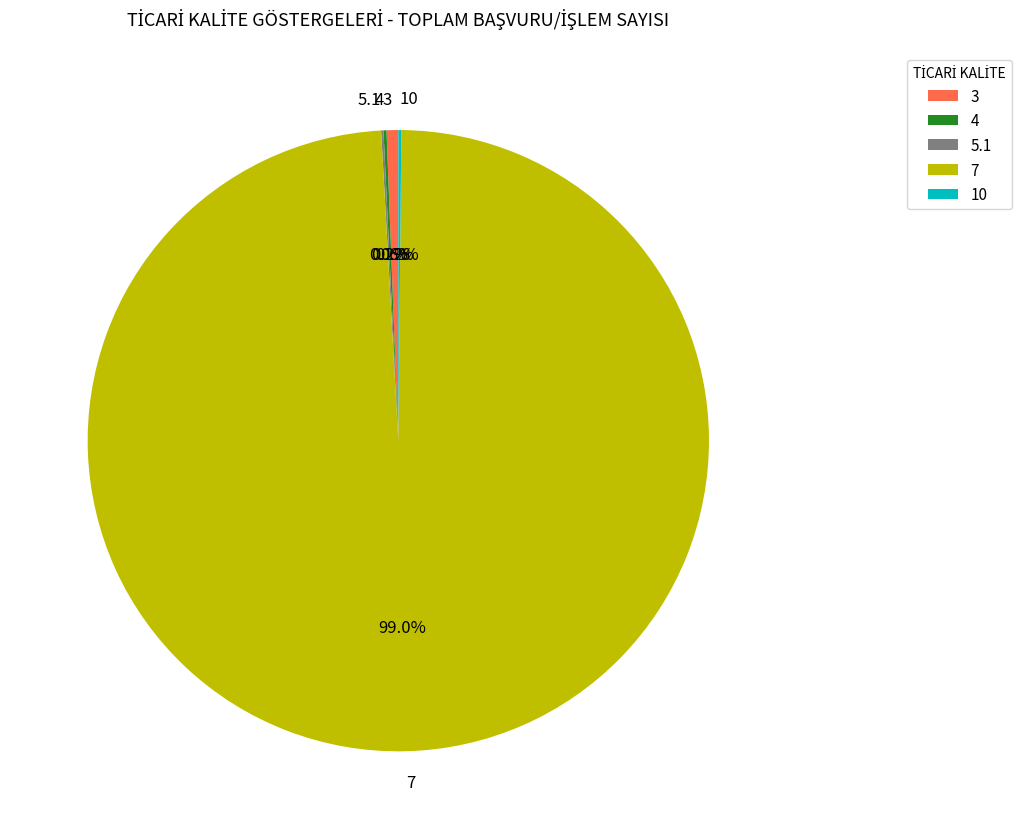

What is the largest slice in the pie chart?

7